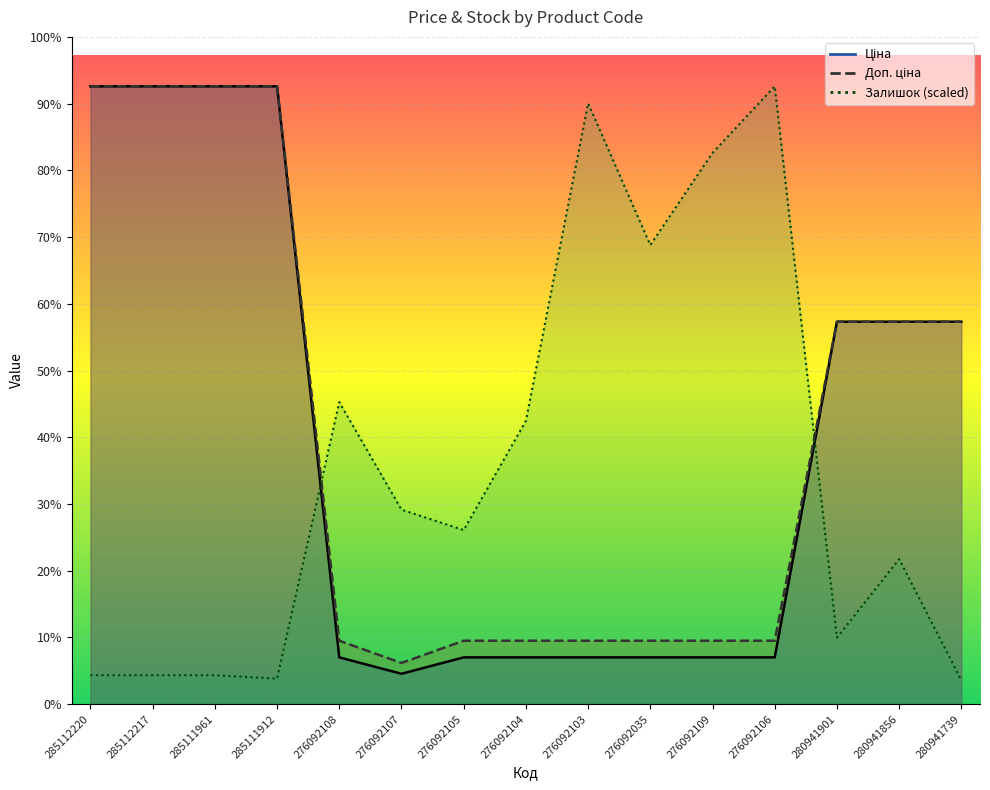

What is the difference between the Ціна values at 285111961 and 276092106?

10018.1